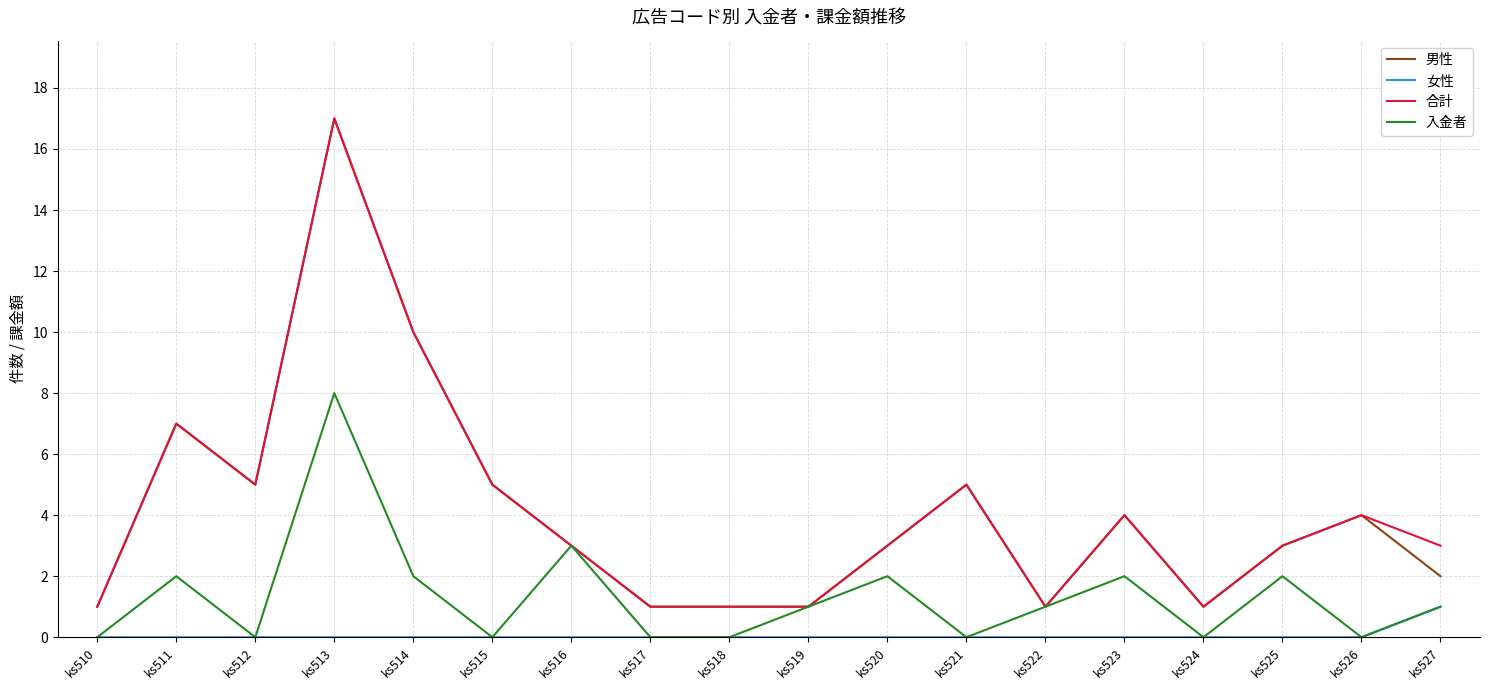

What is the difference between the 男性 values at ks527 and ks523?

2